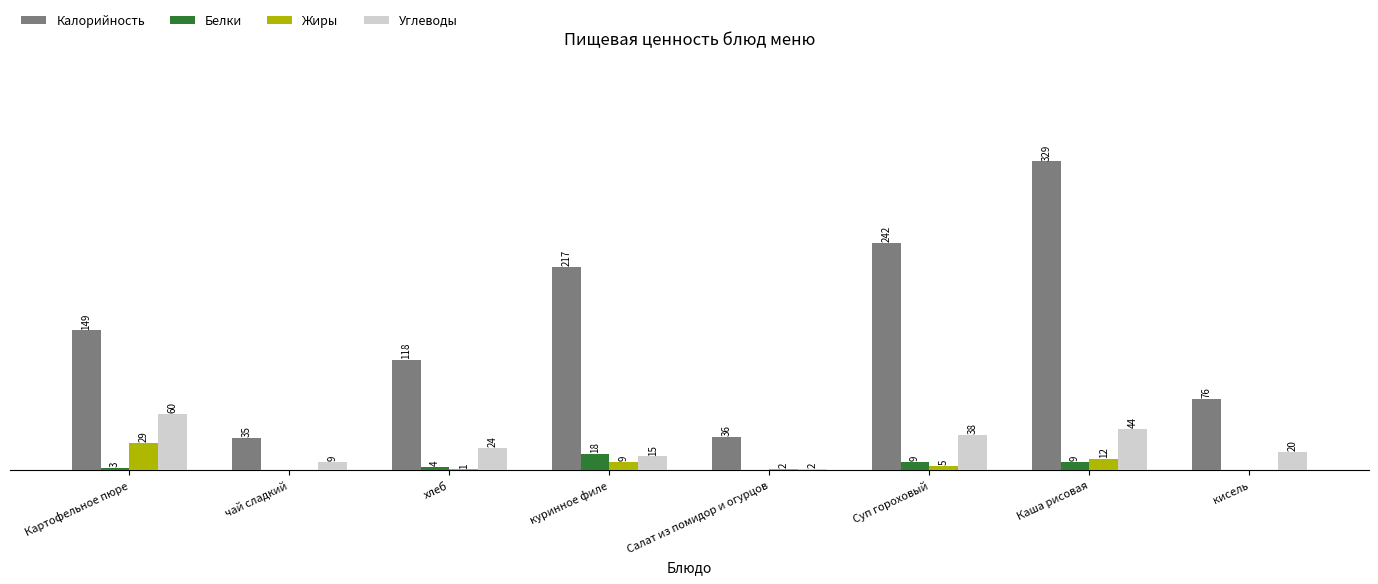

At which category is the sum across all series the highest?

Каша рисовая